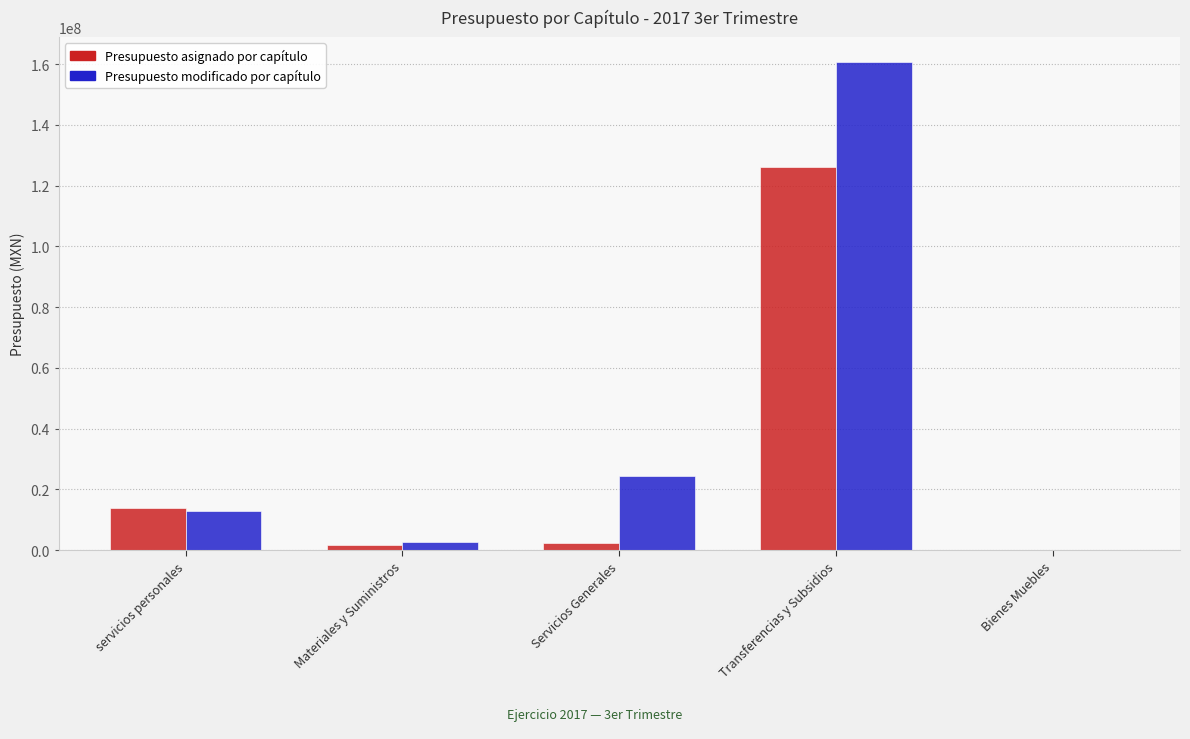

Which label corresponds to the largest value in the chart?

Transferencias y Subsidios